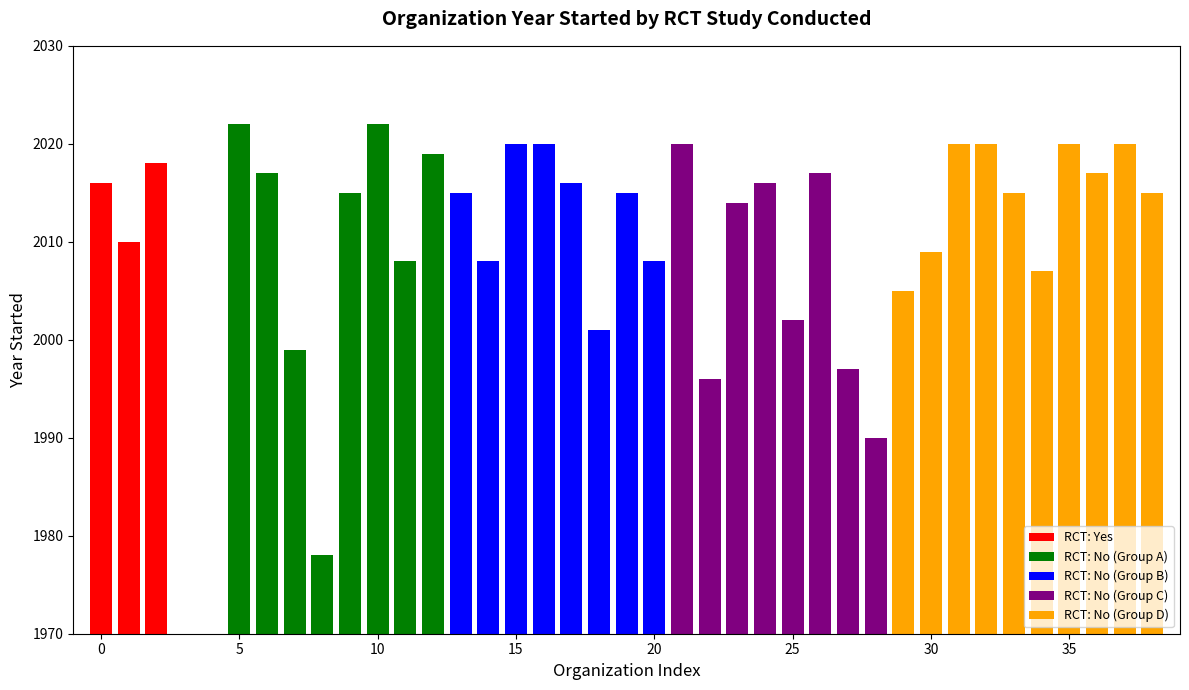

What is the average value of the RCT: Yes series?

2015